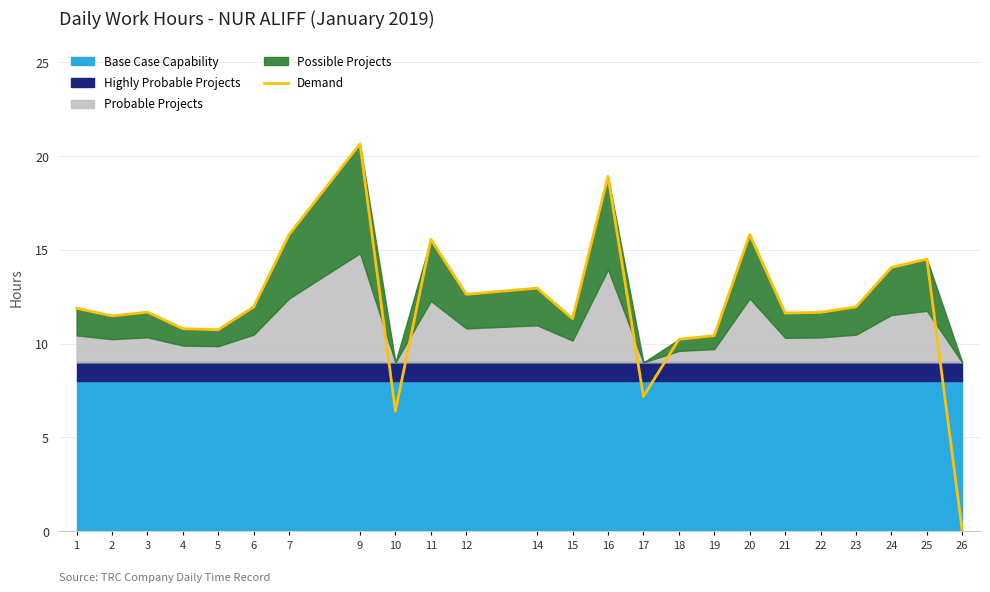

The value at 12 is 3.7. True or false?

False